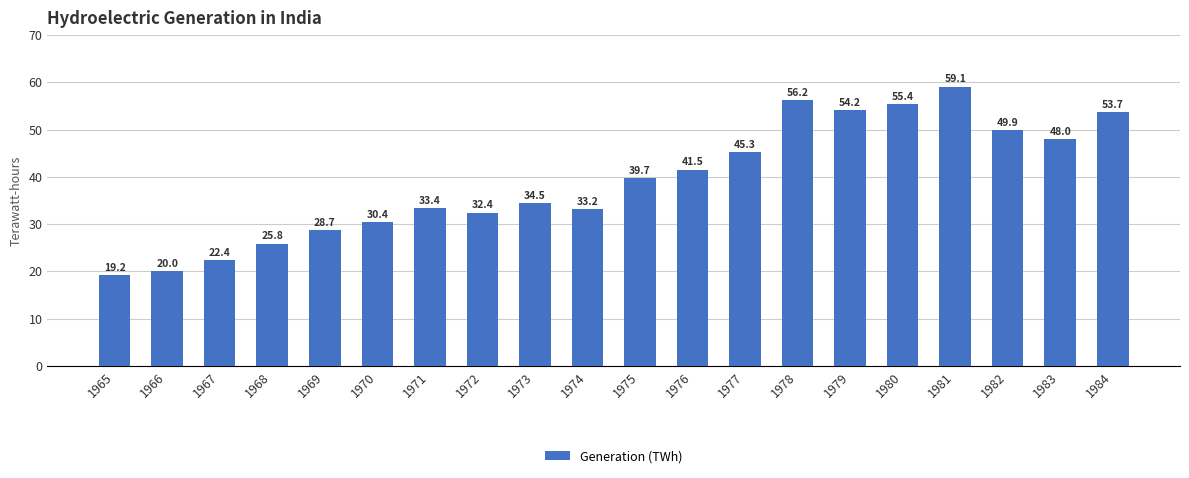

Read the value at 1981.

59.1